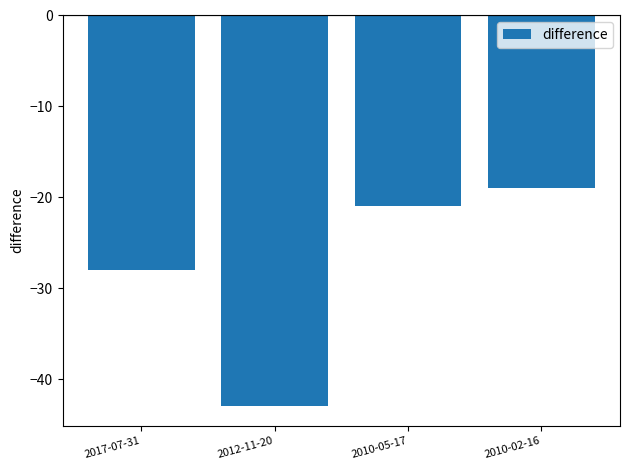

Rank the categories by value from highest to lowest.

2010-02-16, 2010-05-17, 2017-07-31, 2012-11-20